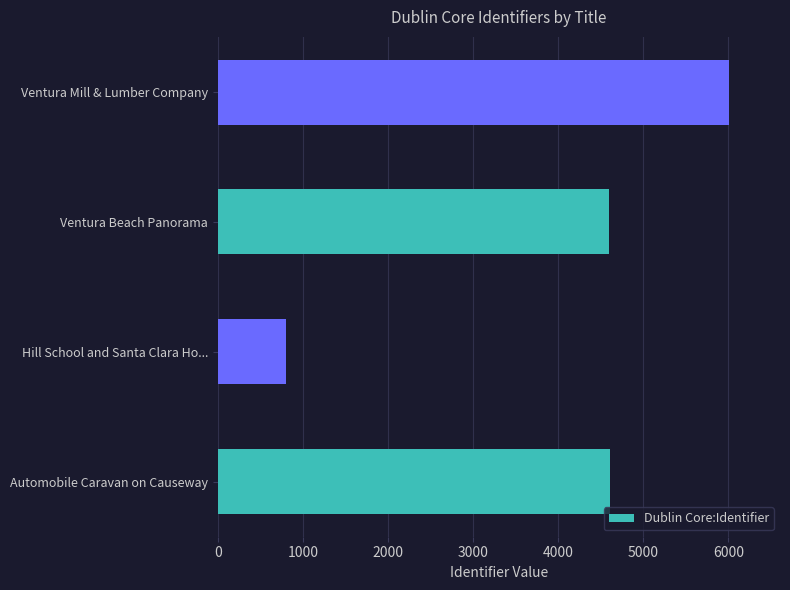

What is the change in value from Ventura Beach Panorama to Ventura Mill & Lumber Company?

+1410